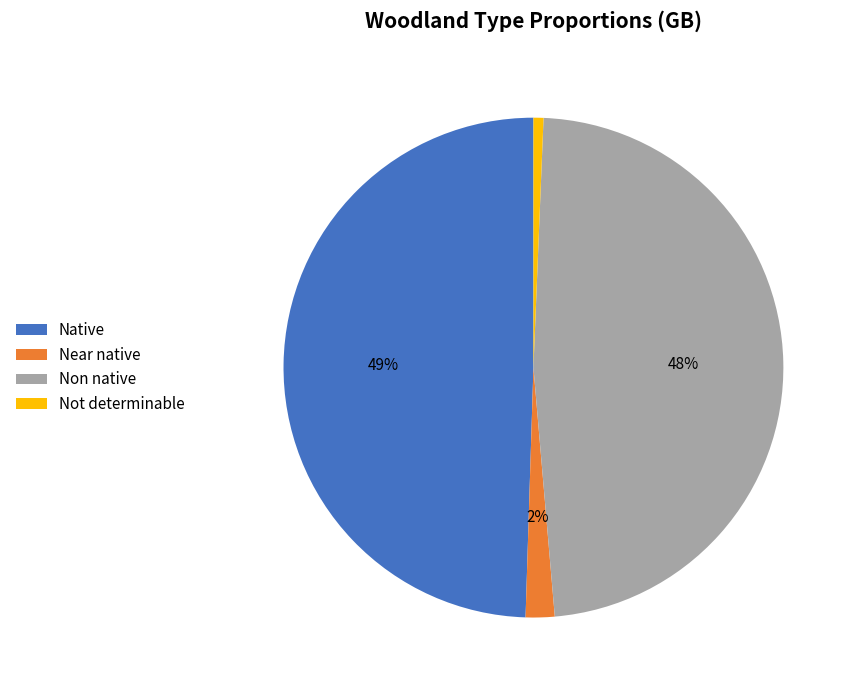

Rank the categories by value from lowest to highest.

Not determinable, Near native, Non native, Native